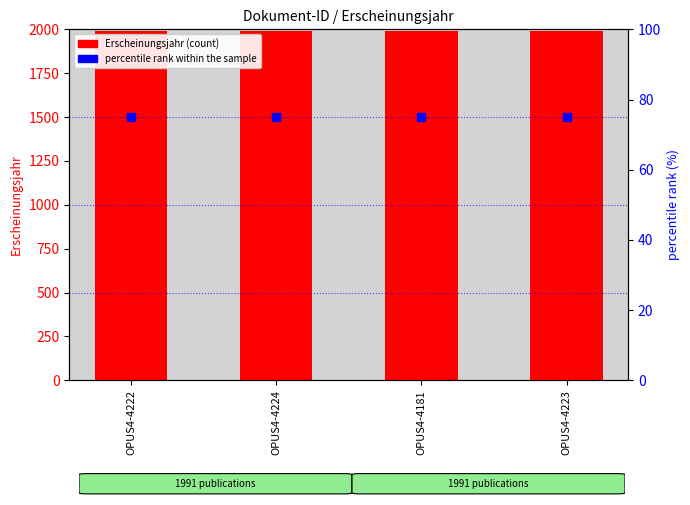

What is the total value across all series at OPUS4-4181?

2066